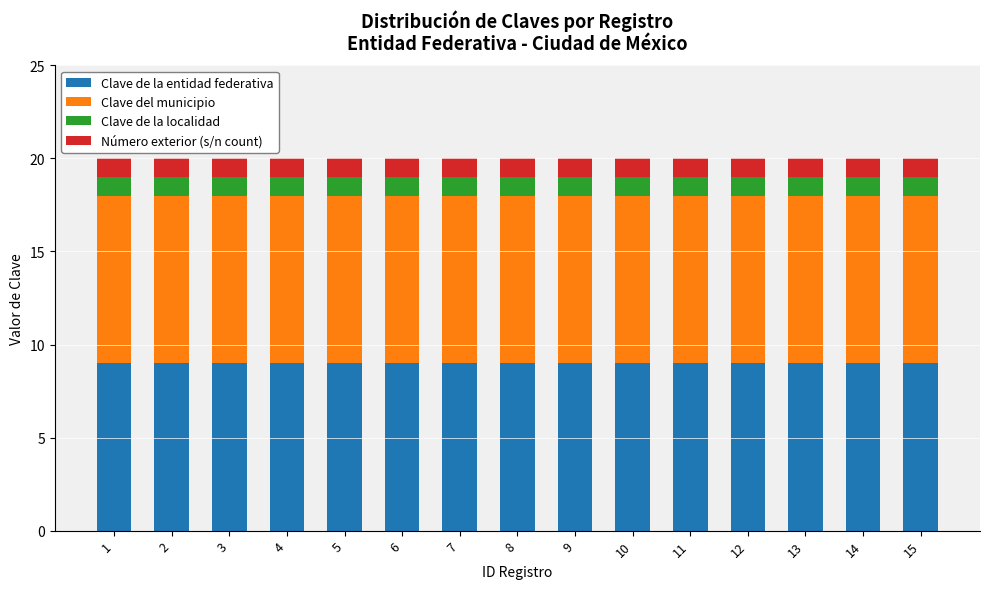

What is the total value across all series at 11?

20